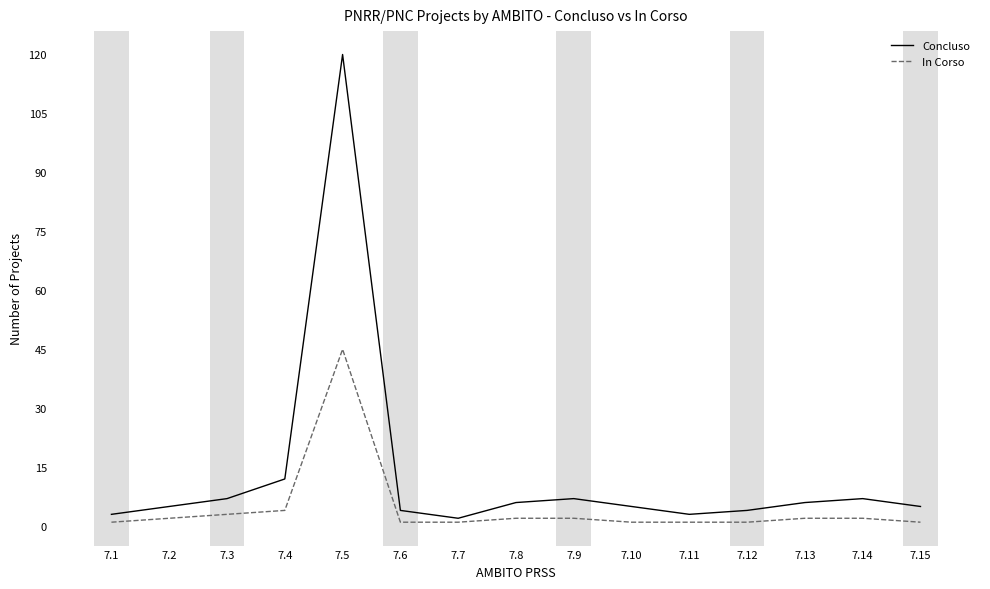

At which category is the sum across all series the highest?

7.5